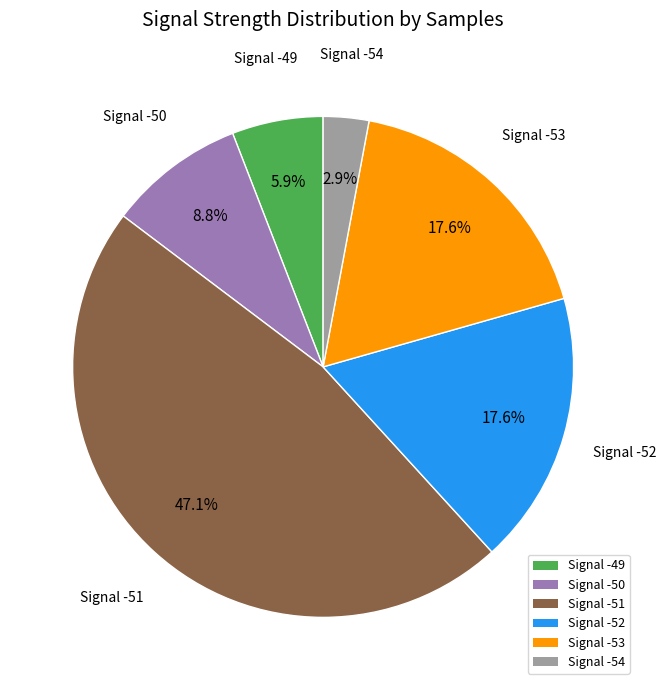

What portion of the pie excludes Signal -49?

94.1%